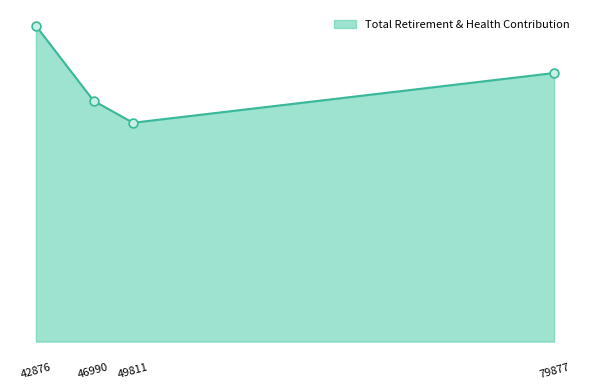

What is the change in value from 79877 to 46990?

-2118